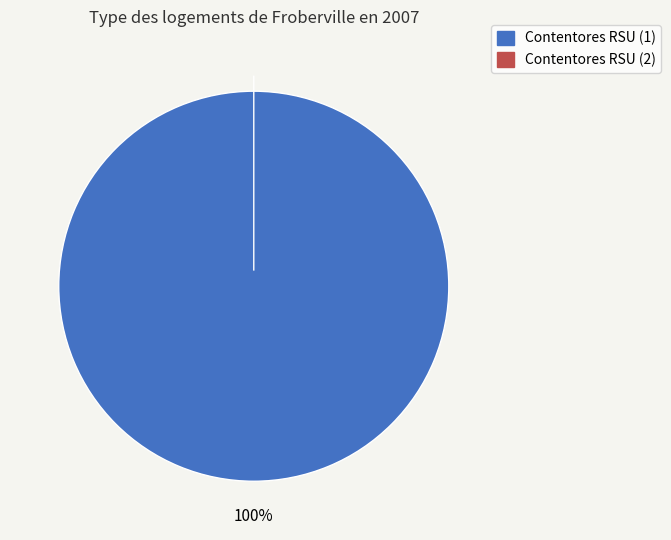

How much of the chart is everything except 649b8611078190f89ee77193?

100.0%